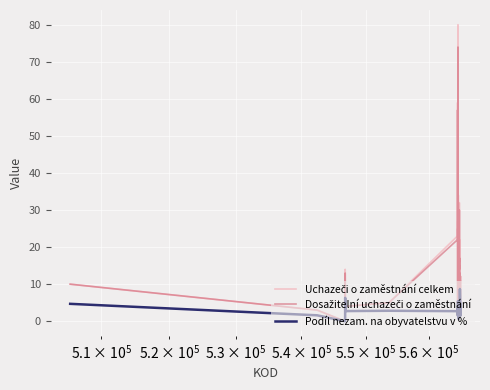

How many lines are shown in the chart?

3